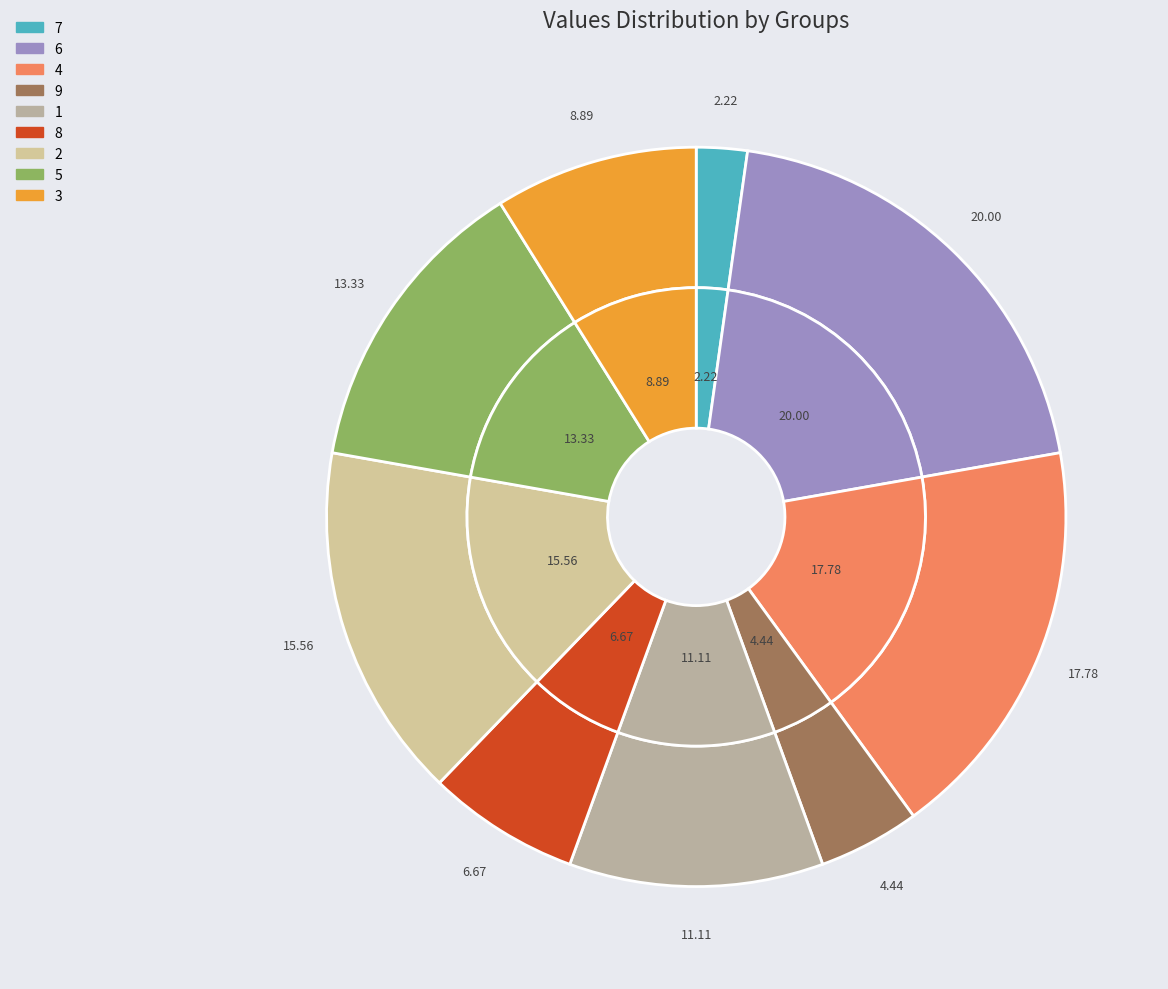

To the nearest percent, what is the combined percentage of 5 and 8?

20%